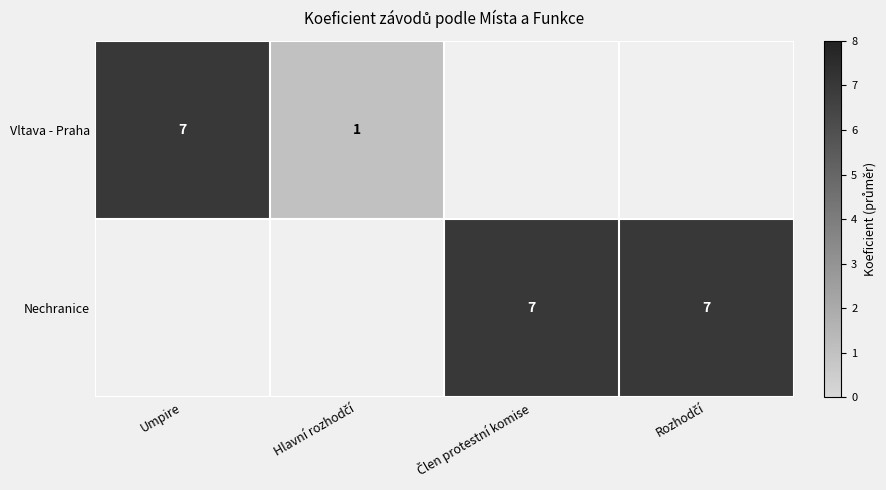

List the series in order of their peak value, lowest first.

Vltava - Praha, Nechranice